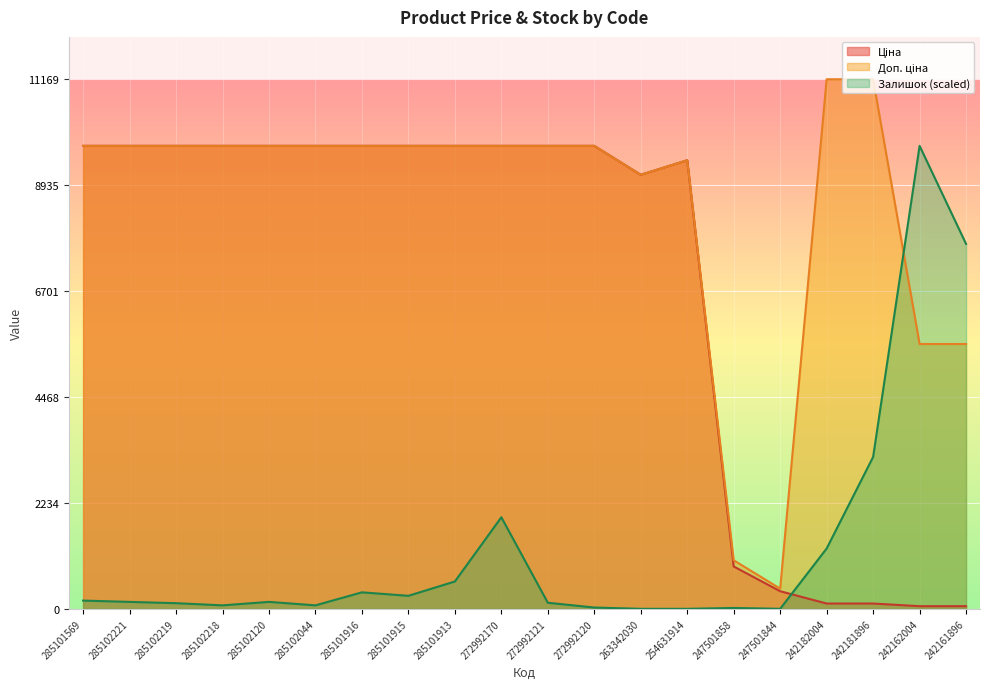

The value of Доп. ціна at 285101569 is 16292.7. True or false?

False